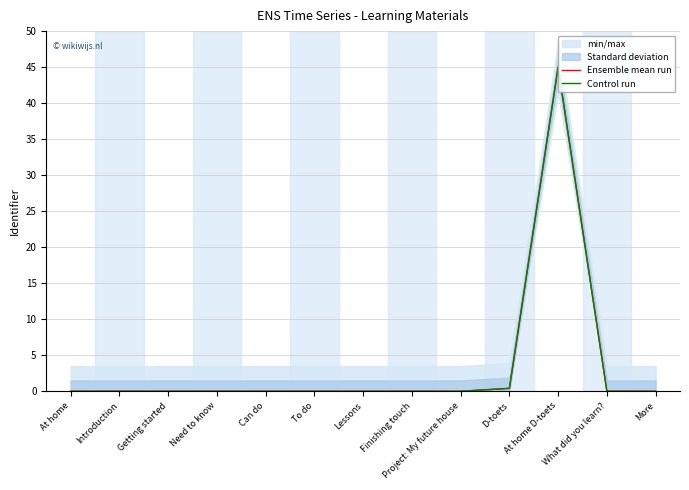

The Ensemble mean run series shows 0.0 at Introduction. True or false?

True